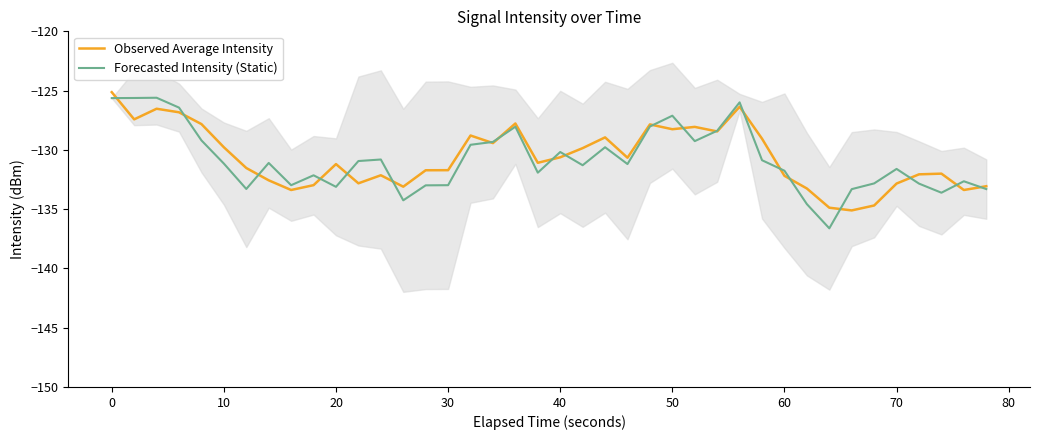

Which series ends up on top after the final intersection of Observed Average Intensity and Forecasted Intensity (Static)?

Observed Average Intensity